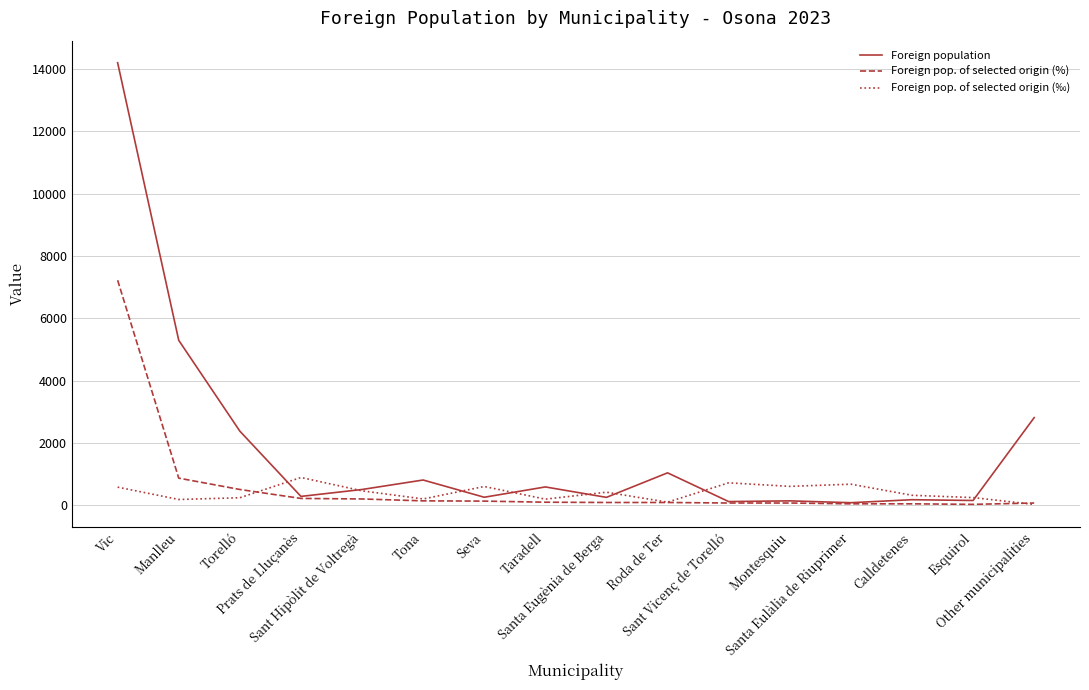

Which series has the largest total across all categories?

Foreign population